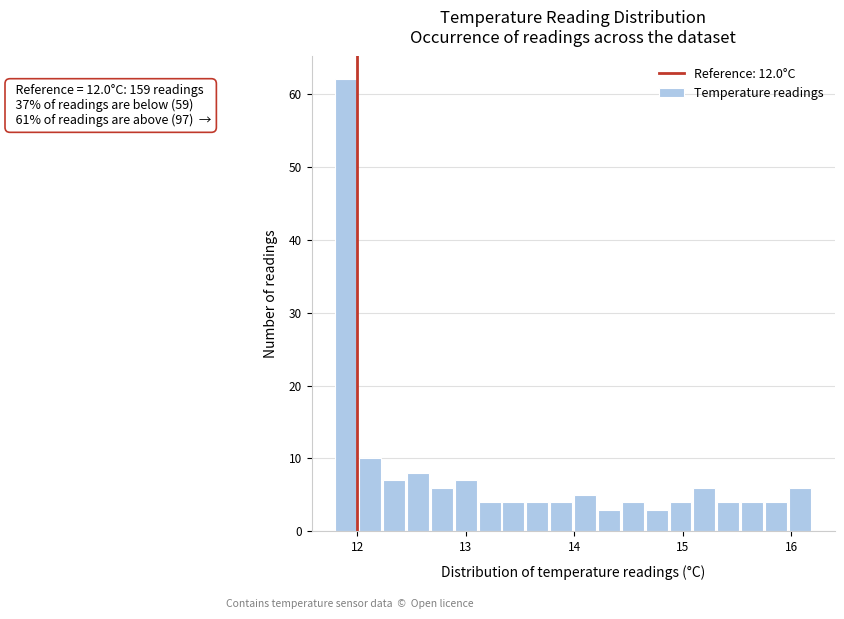

Around what value on the x-axis is the tallest bar? Give the approximate position of its centre, as read against the axis.

11.9